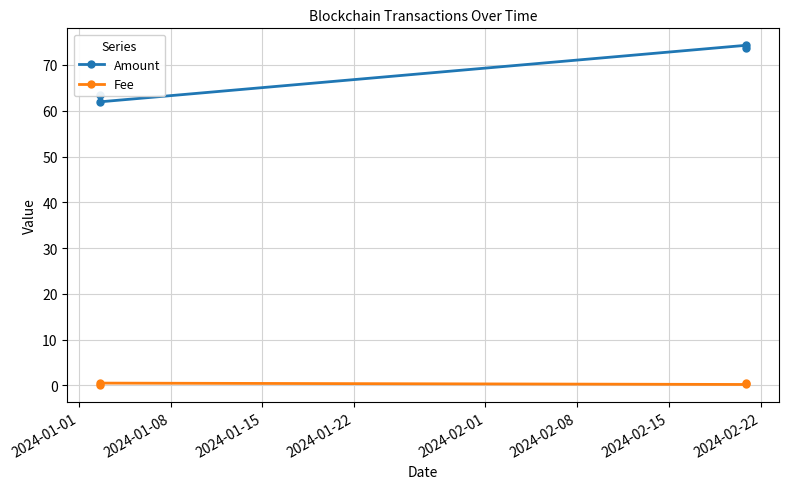

Is this an area chart (filled region under the line)?

No